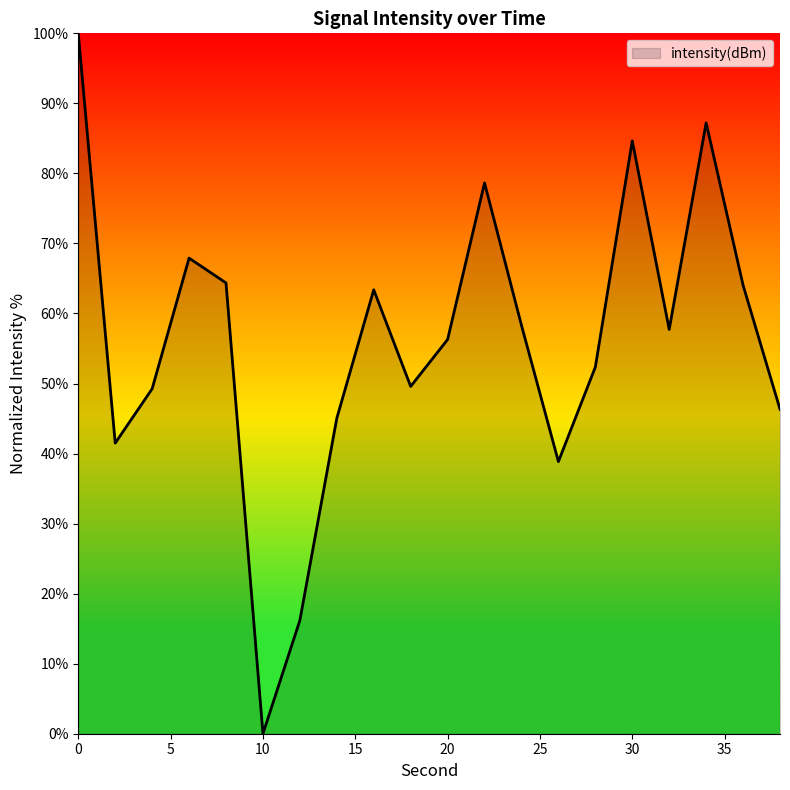

How many positive values are there?

19